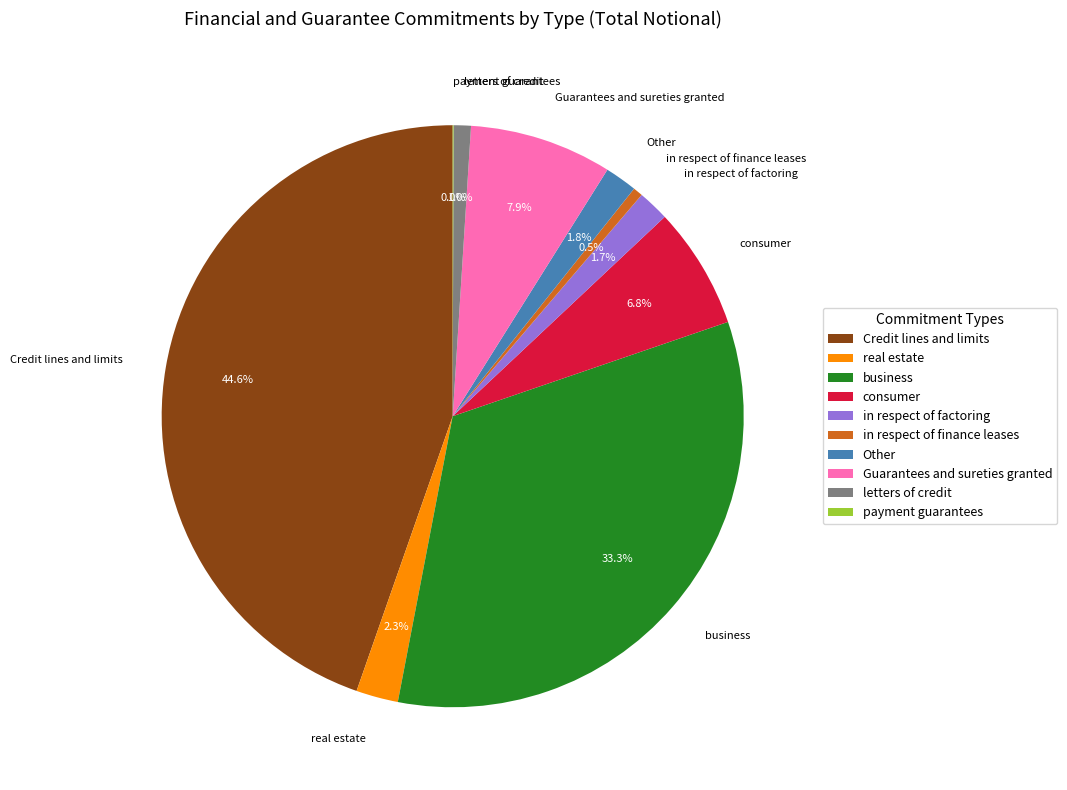

True or false: letters of credit accounts for 1% of the total.

True